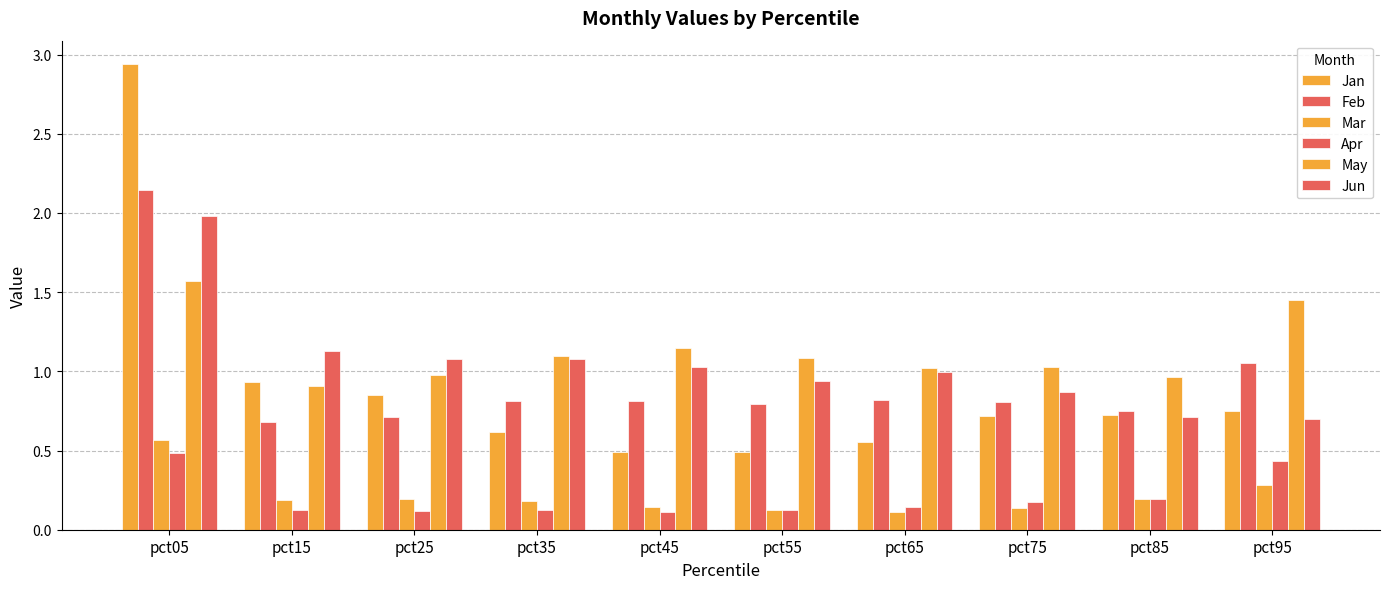

At how many categories does at least one series exceed 0?

10